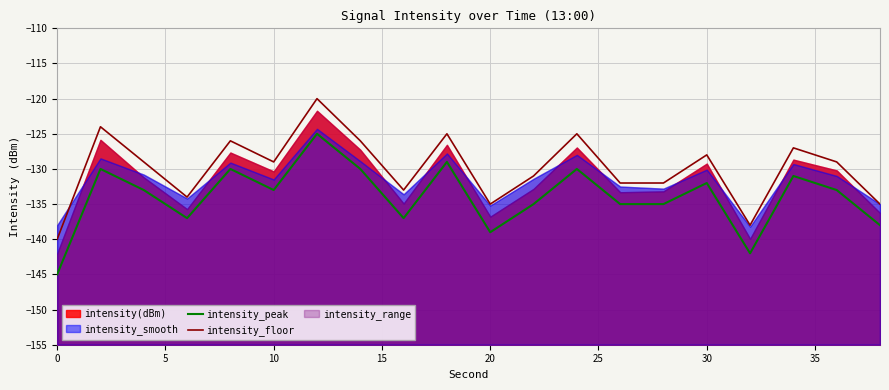

In intensity_peak, how many points are lower than both neighbors (excluding endpoints)?

5